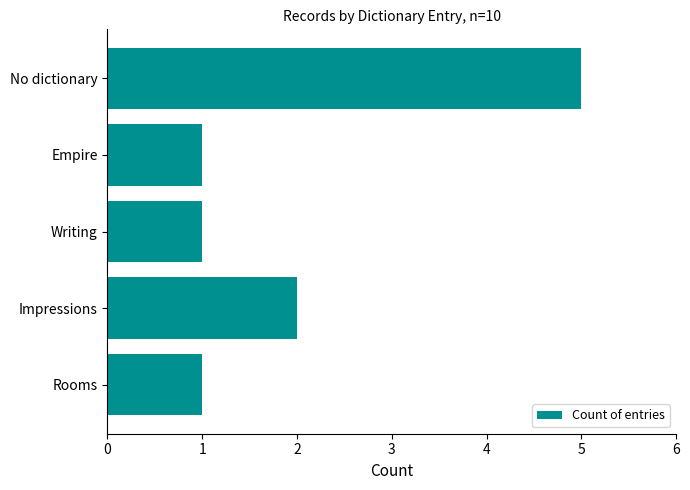

What is the sum of all values?

10